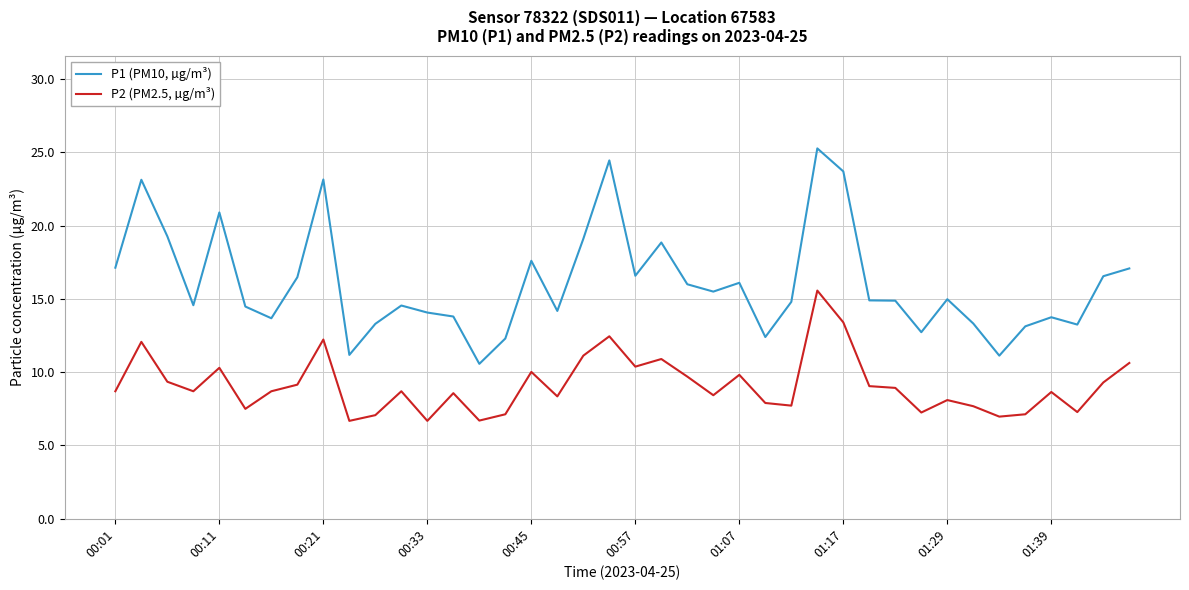

How many lines are shown in the chart?

2